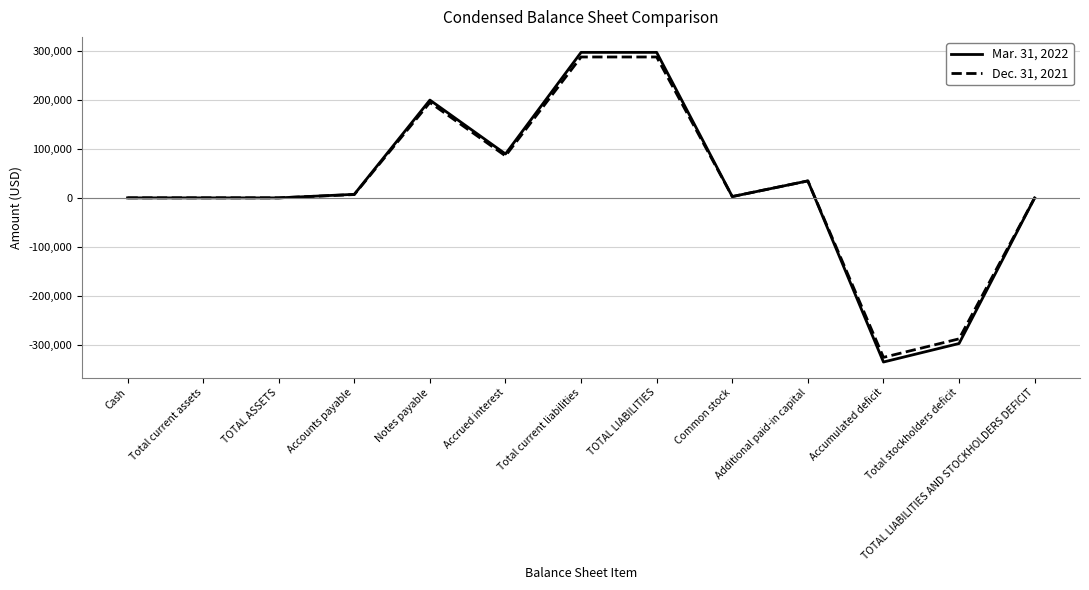

What is the sum of the Mar. 31, 2022 values at Total current assets and Notes payable?

200714